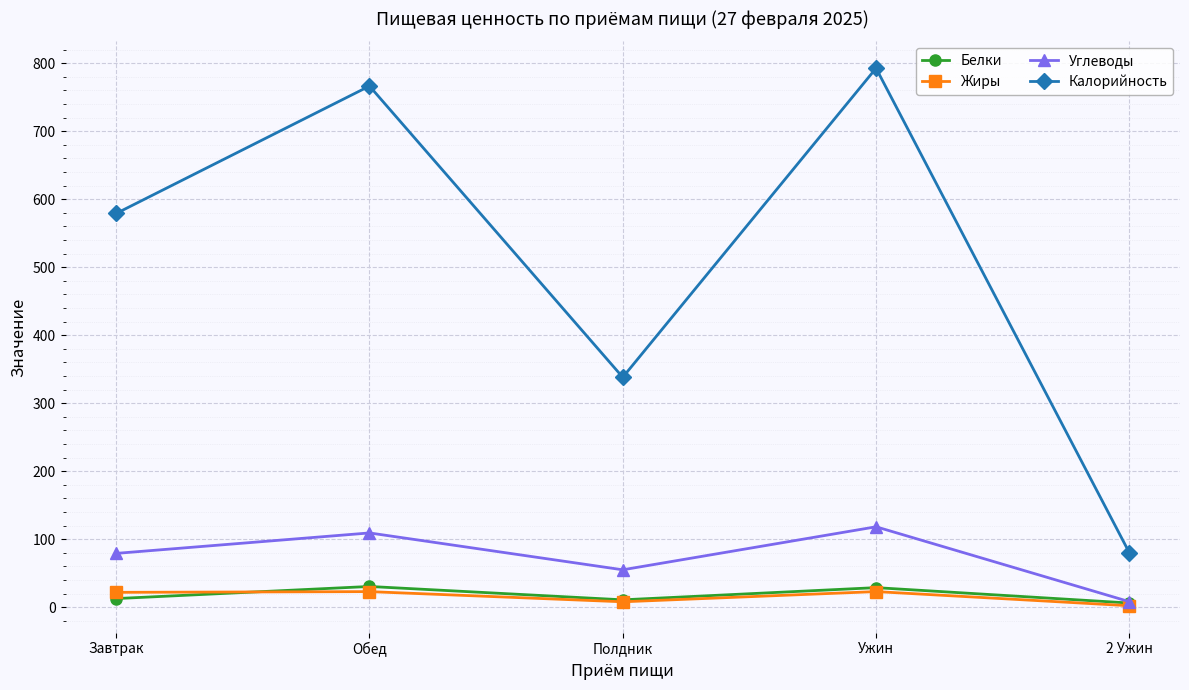

What is the average value of the Калорийность series?

511.3